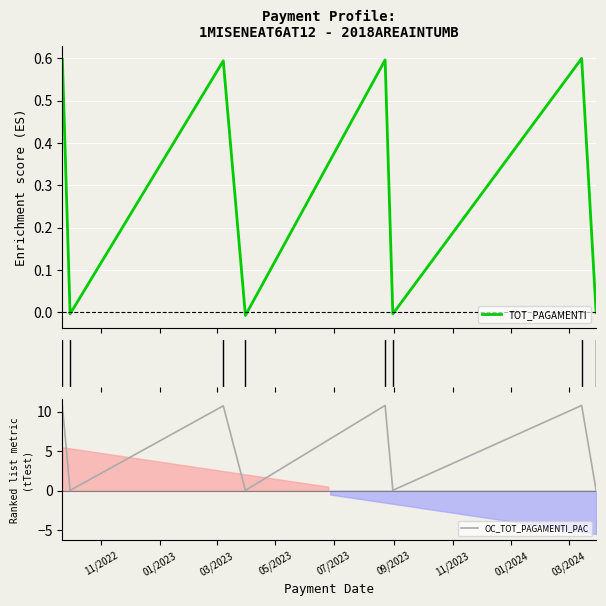

Which series has the largest range (max minus min)?

OC_TOT_PAGAMENTI_PAC